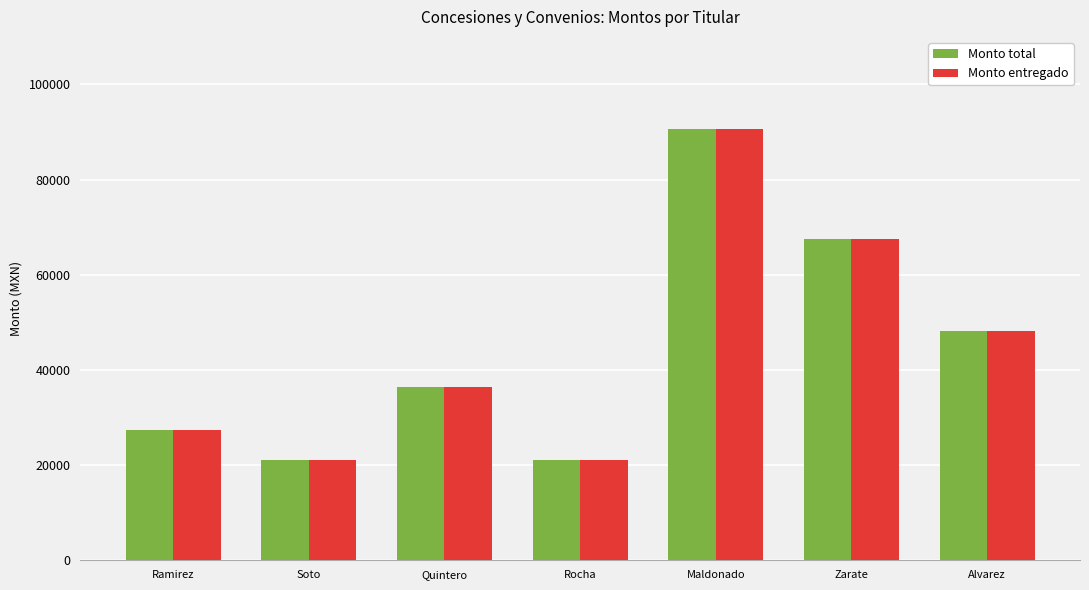

What is the difference between the Monto entregado values at Soto and Alvarez?

27186.1